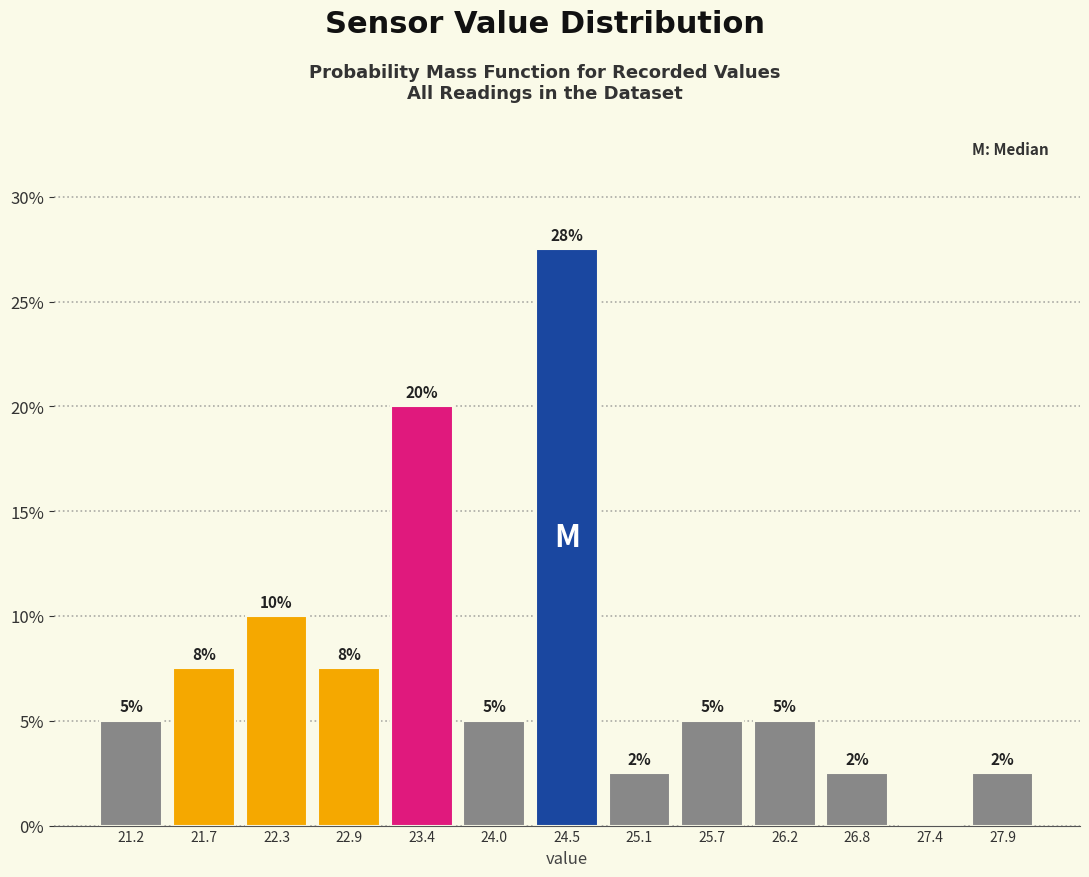

Over which range of the x-axis is the bar tallest?

24.3 to 24.8